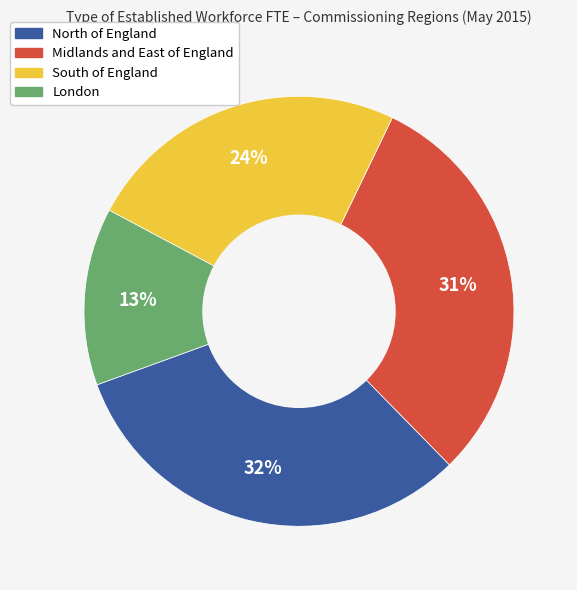

Is there a majority slice in this chart?

No